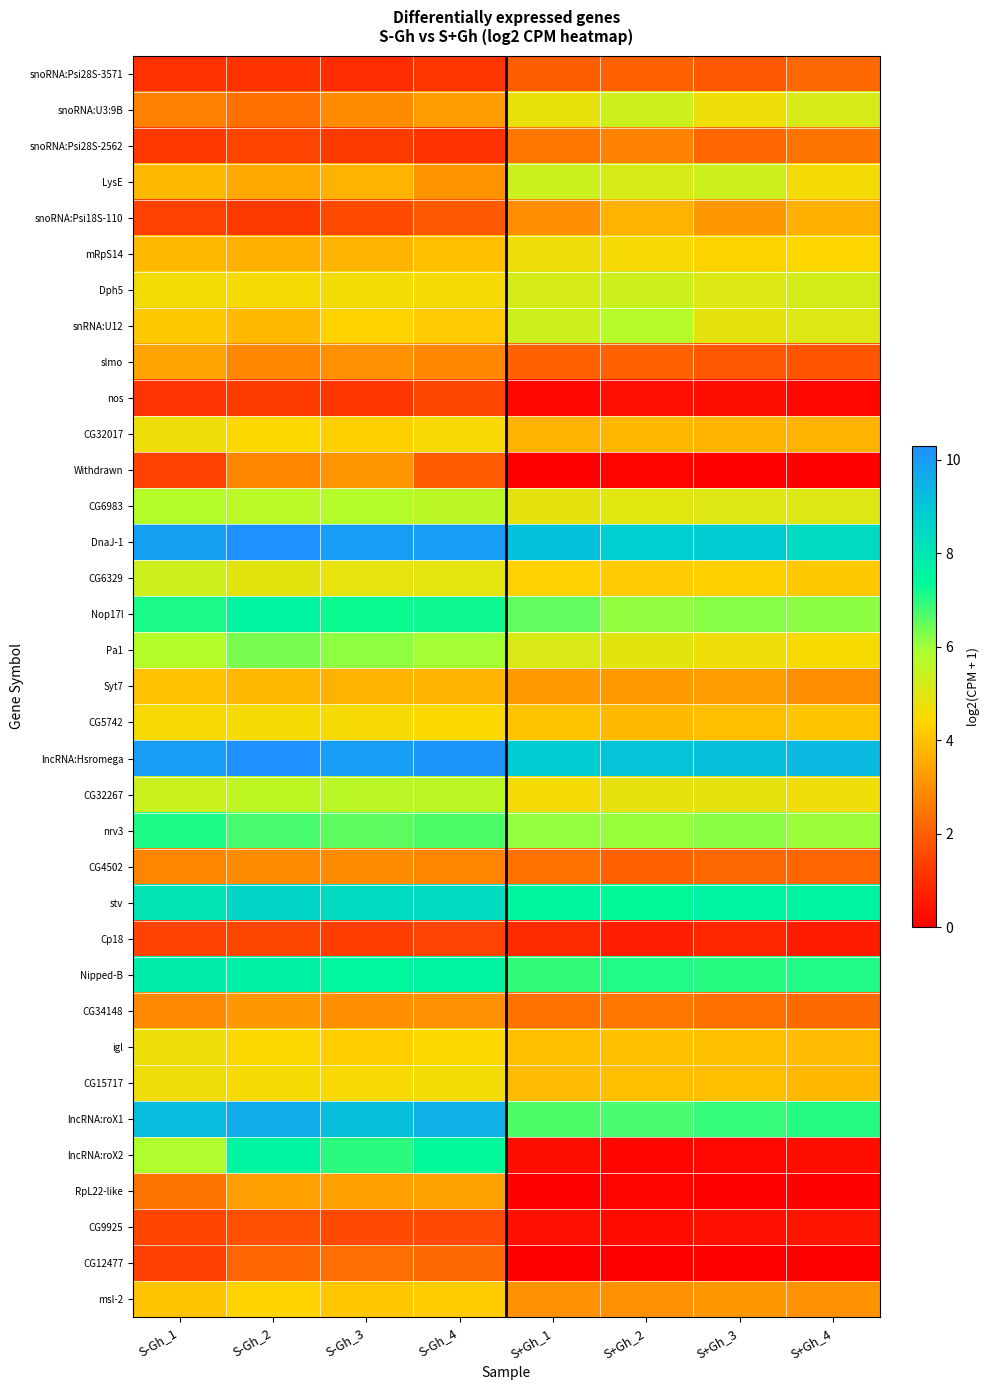

What is the total value across all series at S+Gh_4?

131.9